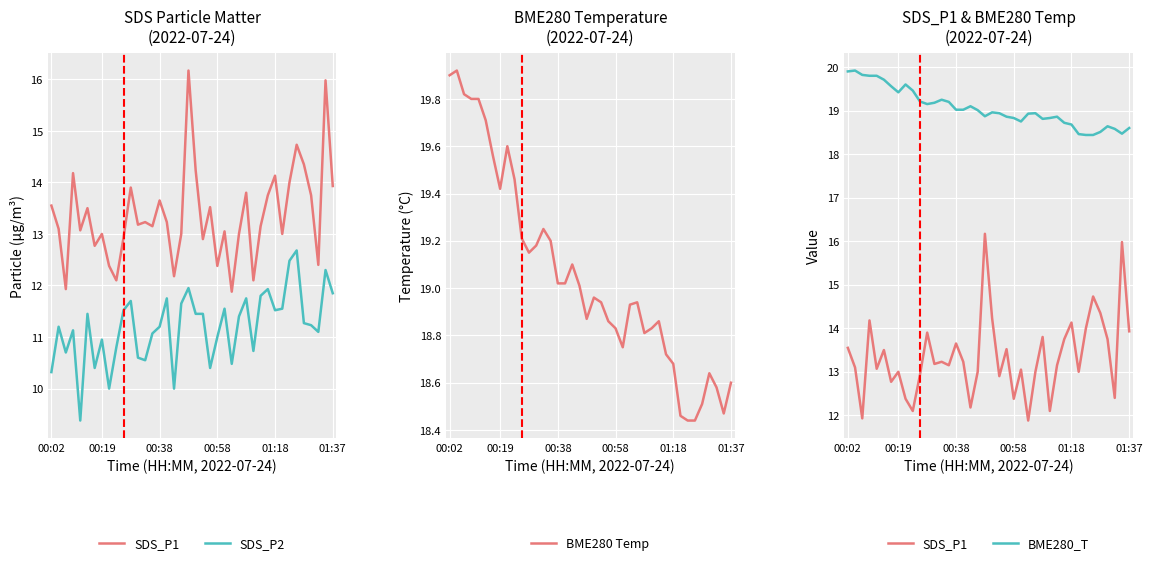

In SDS_P1, how many points are higher than both neighbors (excluding endpoints)?

13